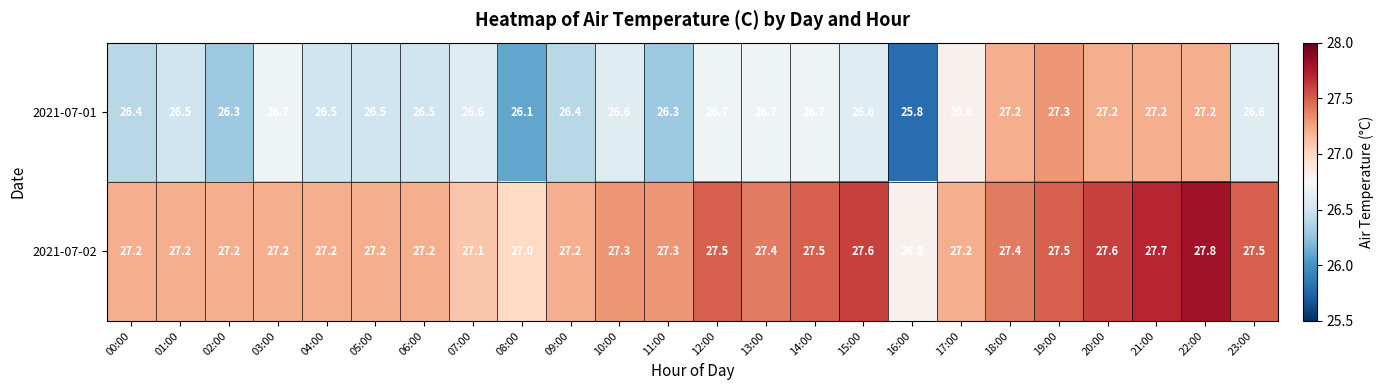

What is the average value of the 2021-07-02 series?

27.3